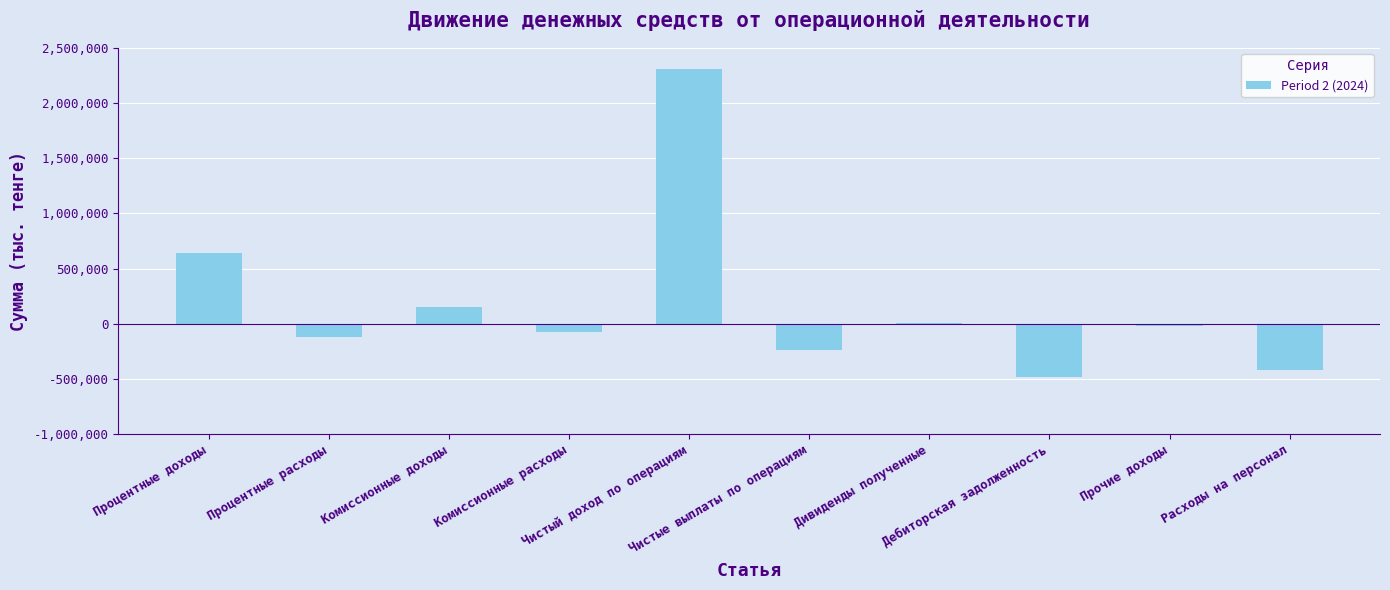

Reading left to right, extract all data points from this chart.

640550	-120379	148282	-73671	2309462	-234220	8743	-485048	-17318	-422388